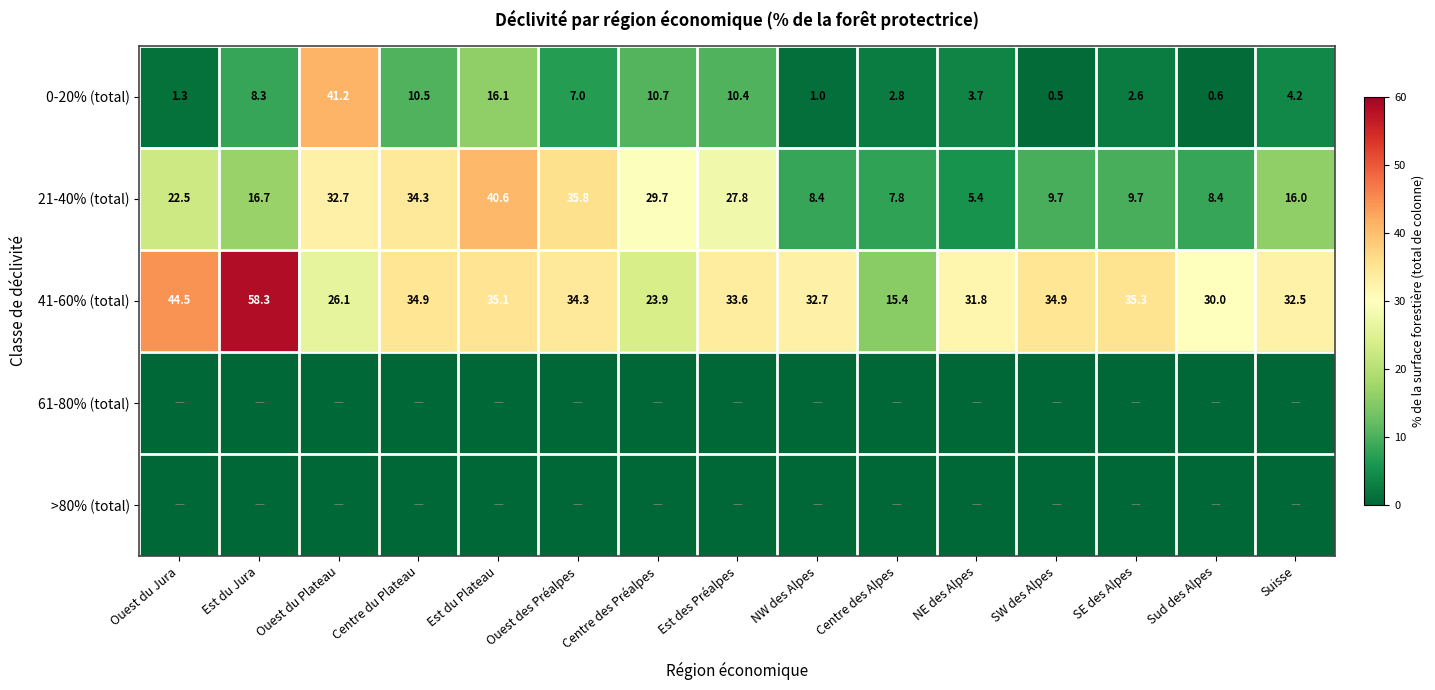

At which category does the chart reach its minimum across all series?

Ouest du Jura